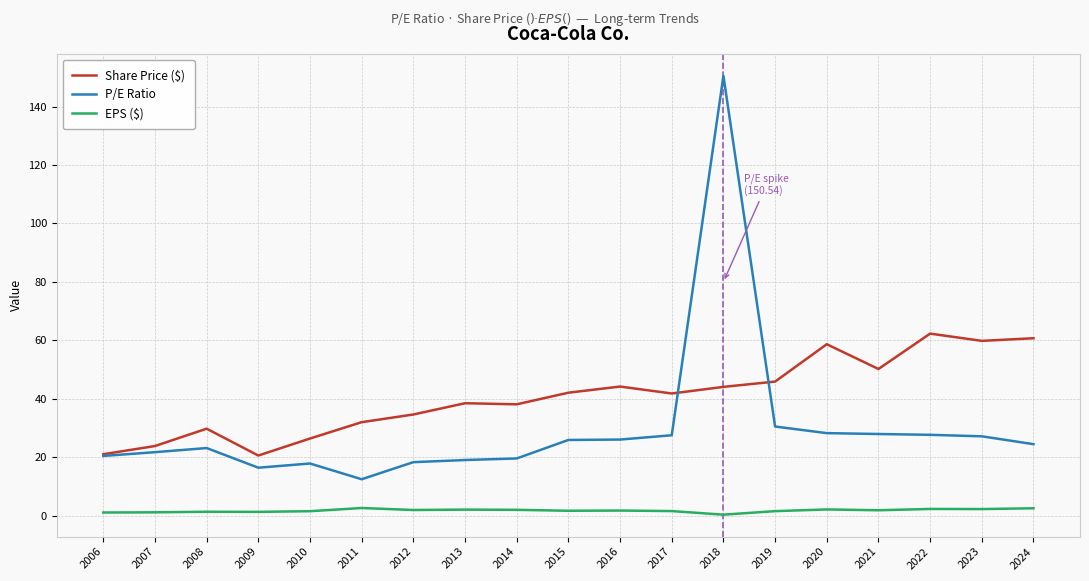

Is it true that P/E Ratio equals 24.7 at 2009?

False